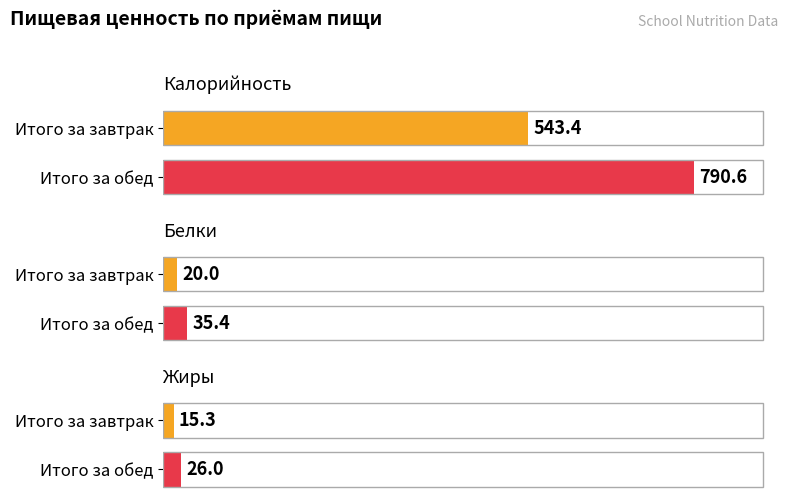

Reading left to right, list all the values displayed in this chart.

Калорийность: 543.4	790.6
Белки: 20.0	35.4
Жиры: 15.3	26.0